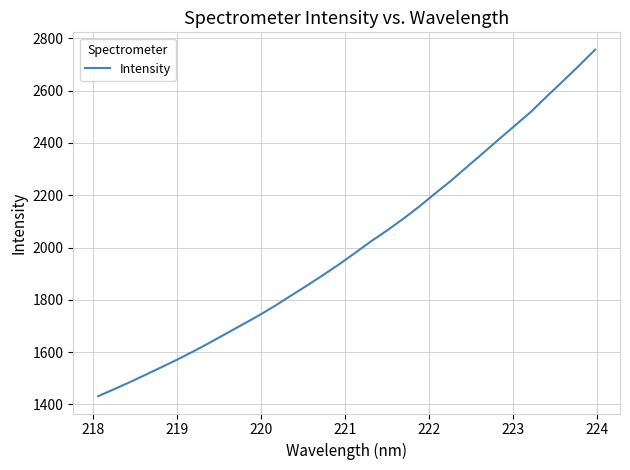

What is the difference between the maximum and minimum values?

1324.9